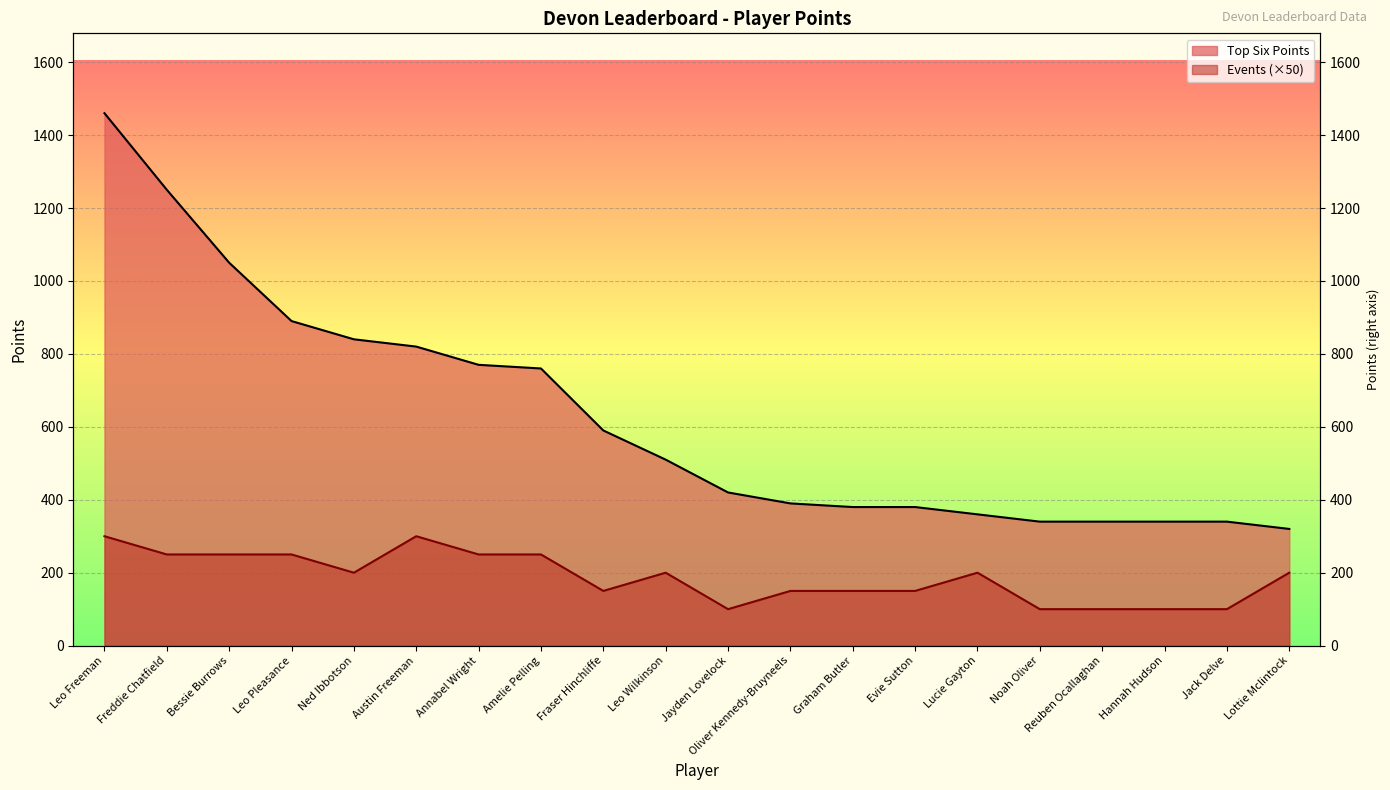

True or false: Top Six Points and Number of Events intersect in this chart.

False